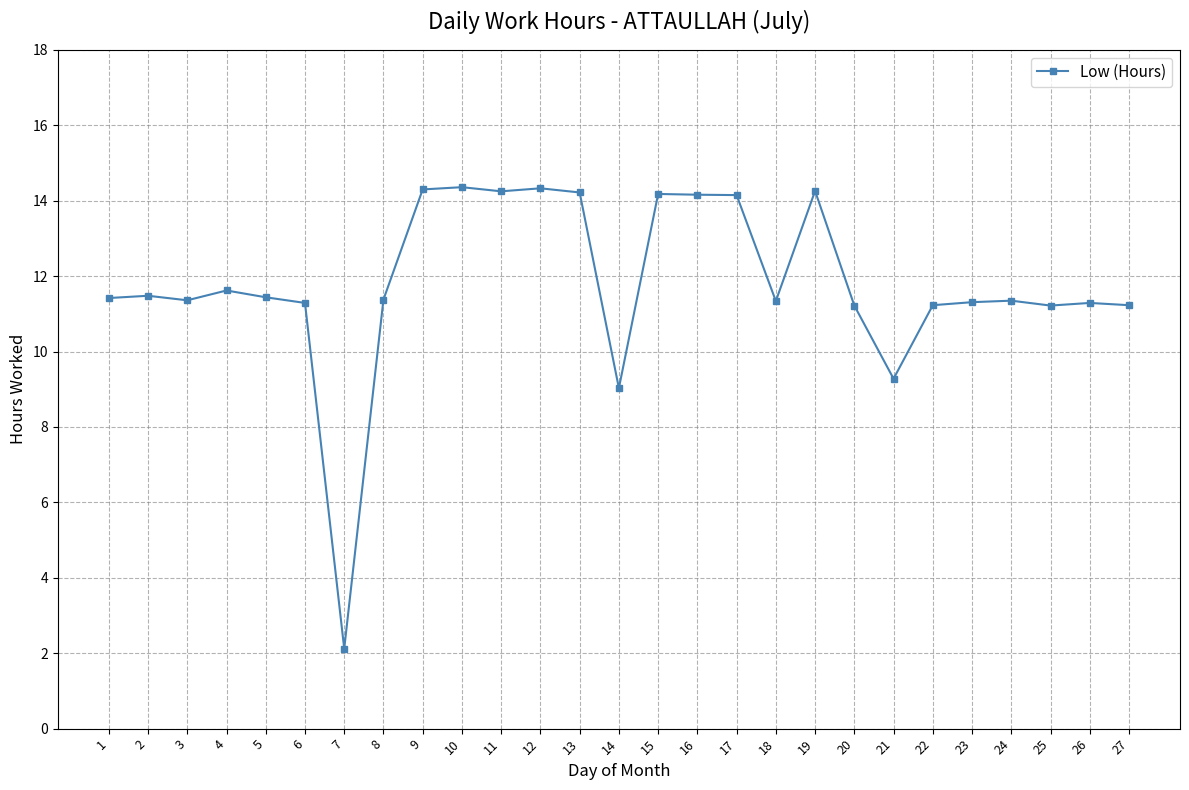

What is the change in value from 5 to 16?

+2.7